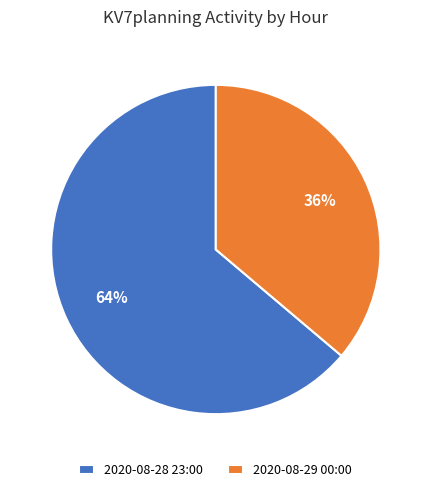

True or false: 2020-08-29 00:00 accounts for 36% of the total.

True